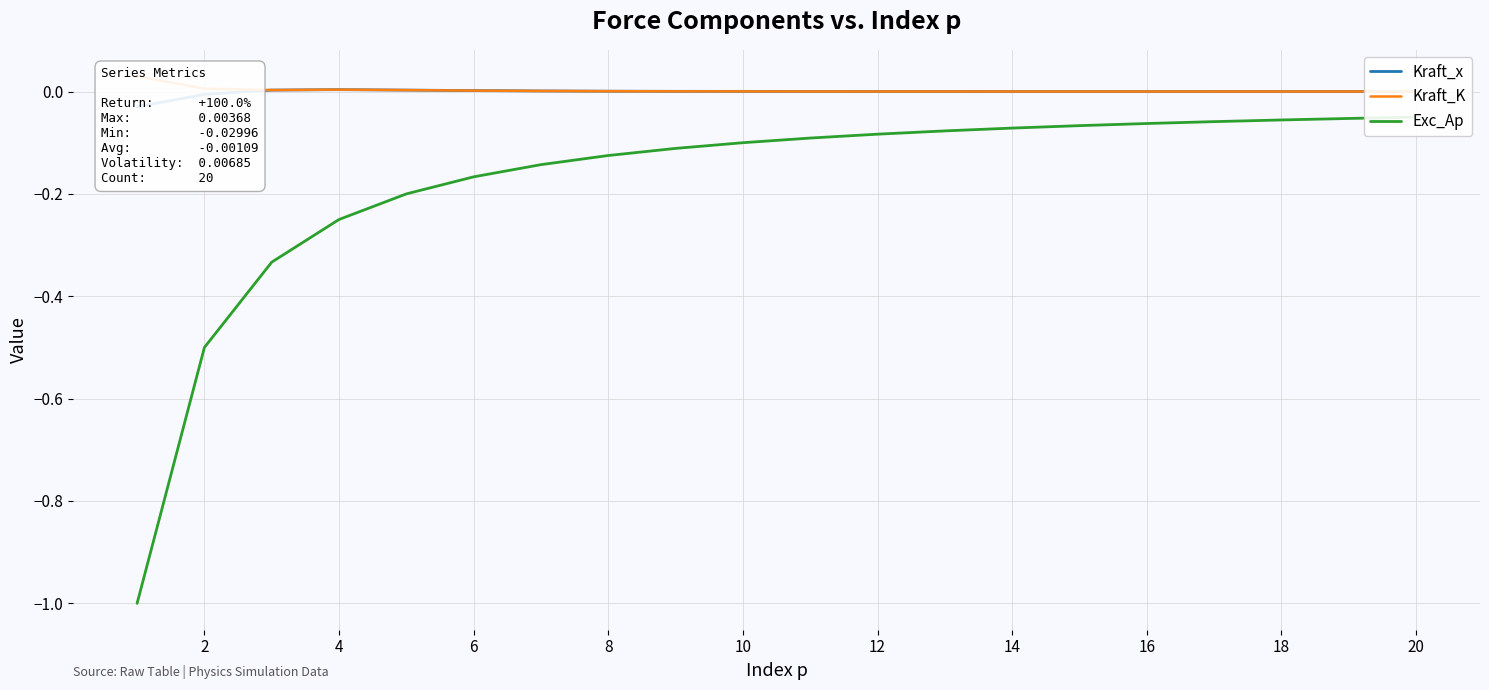

In Kraft_K, how many points are lower than both neighbors (excluding endpoints)?

1